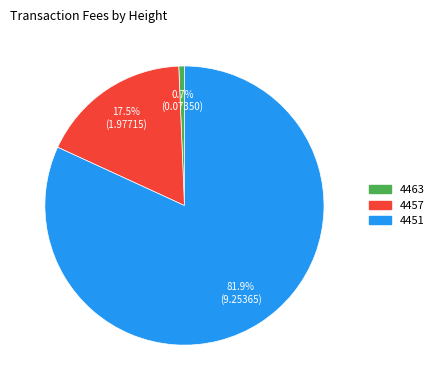

To the nearest percent, what is the average slice percentage?

33%